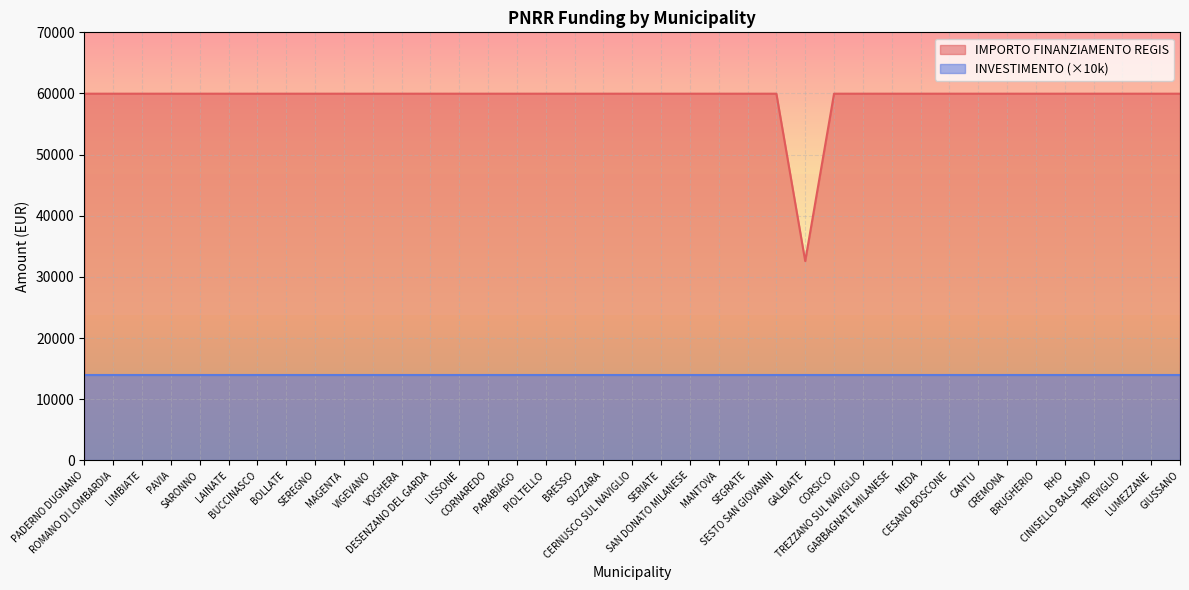

Reading left to right, list all the values displayed in this chart.

59966	59966	59966	59966	59966	59966	59966	59966	59966	59966	59966	59966	59966	59966	59966	59966	59966	59966	59966	59966	59966	59966	59966	59966	59966	32589	59966	59966	59966	59966	59966	59966	59966	59966	59966	59966	59966	59966	59966